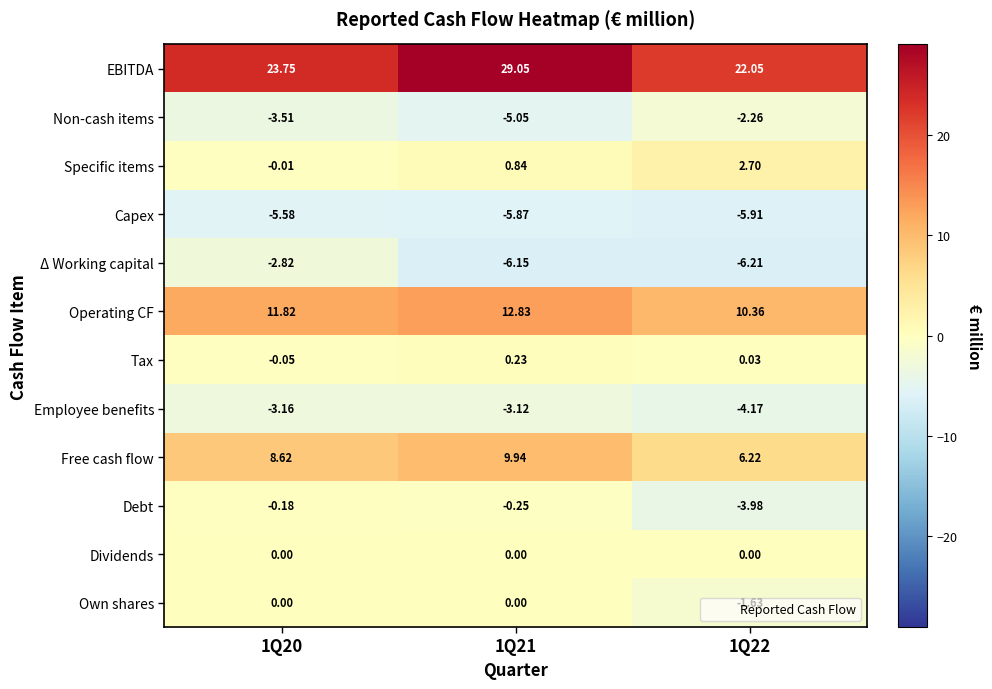

Which series changed the most between 1Q21 and 1Q22?

EBITDA